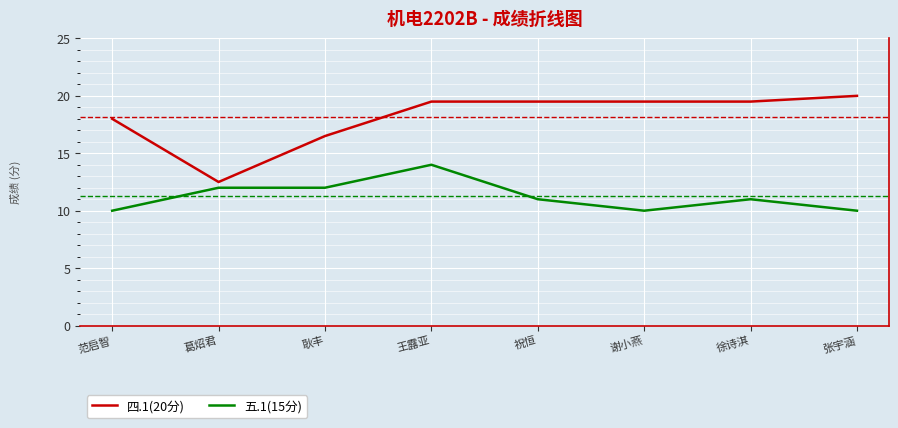

The 四.1(20分) series shows 5.2 at 范启智. True or false?

False